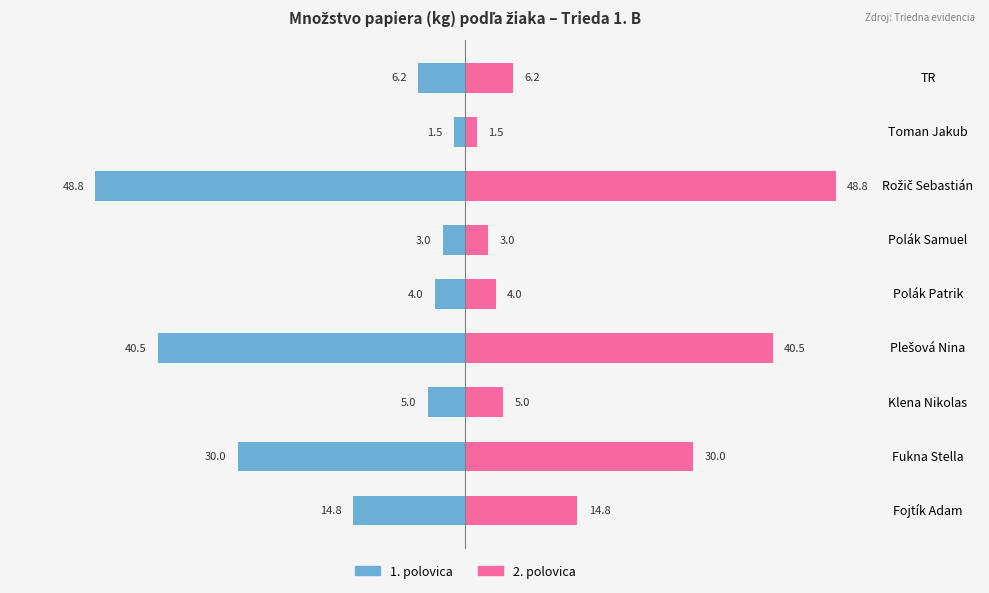

Is it true that Zhromaždené (2. pol.) equals 51.6 at Fukna Stella?

False